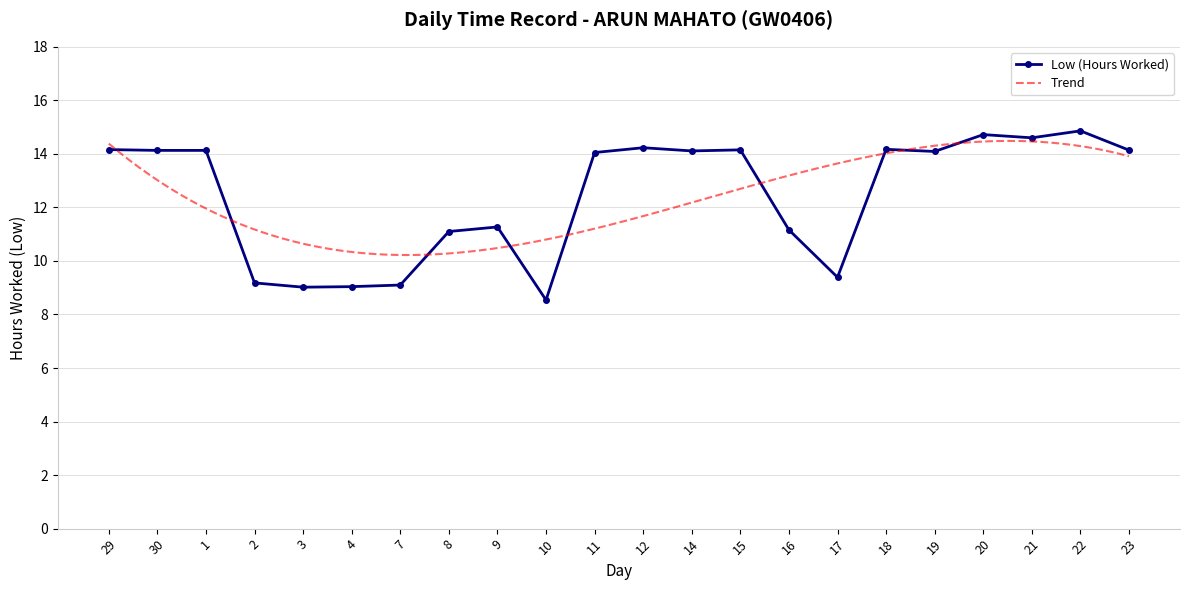

The value at 20 is 14.7. True or false?

True